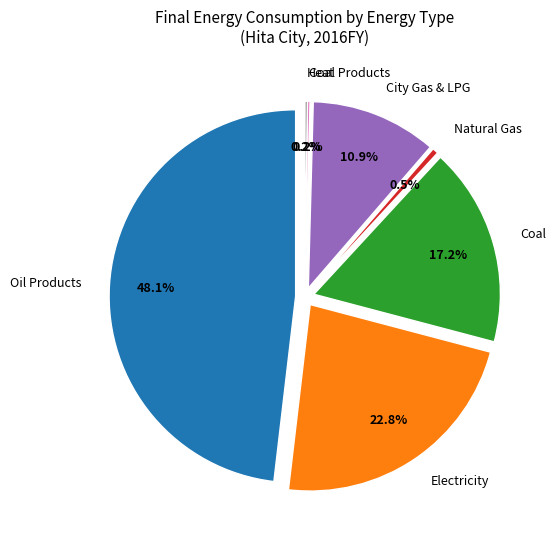

To the nearest percent, what is the difference between the largest and smallest slice percentages?

48%